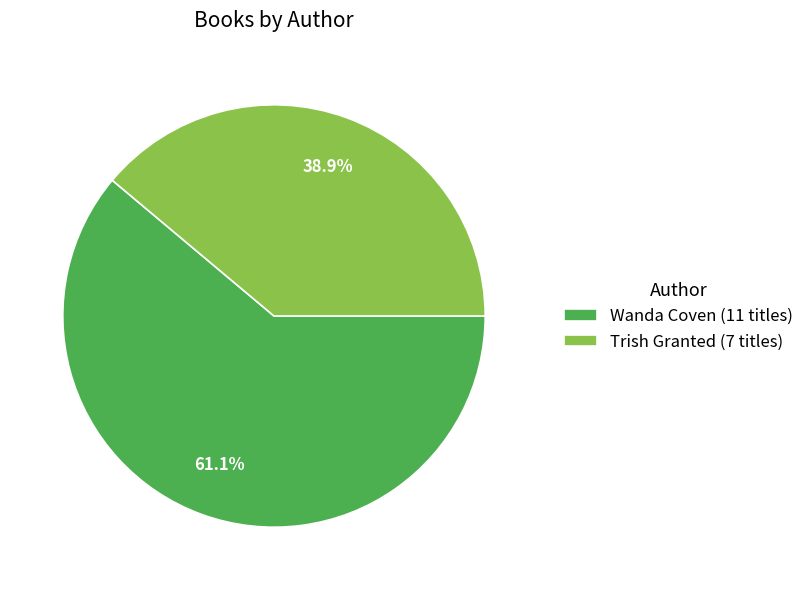

What is the total percentage of Wanda Coven (11 titles) and Trish Granted (7 titles)?

100.0%